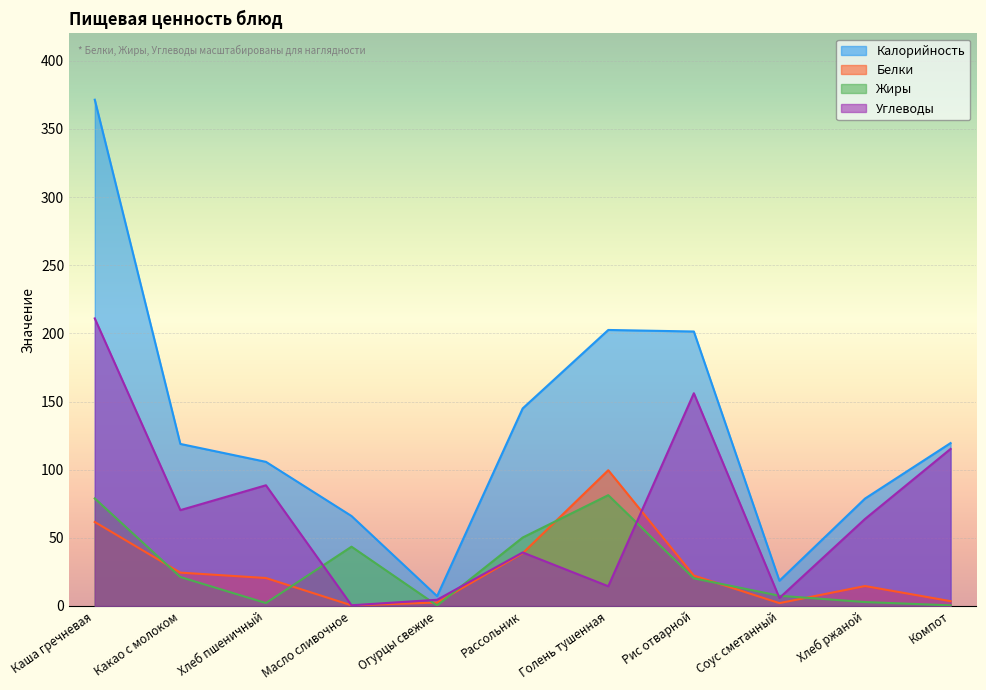

In Углеводы, how many points are higher than both neighbors (excluding endpoints)?

3